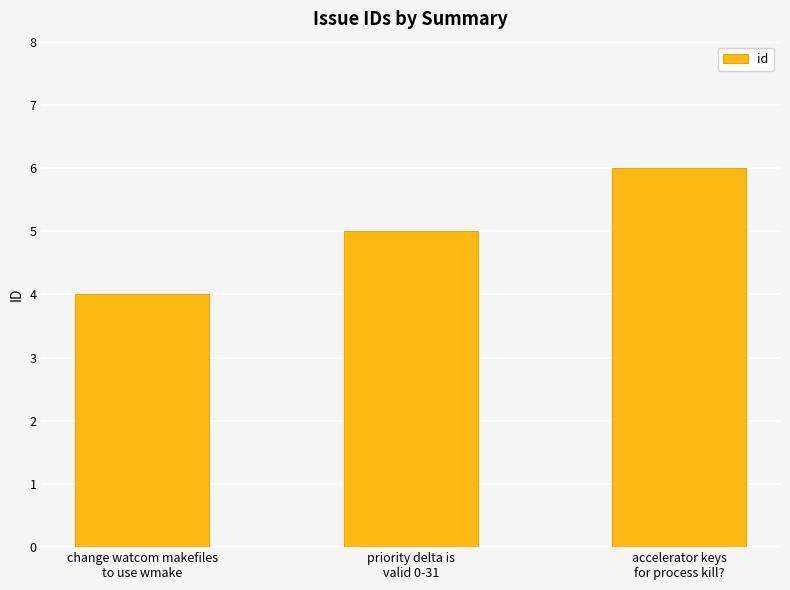

What is the change in value from change watcom makefiles
to use wmake to priority delta is
valid 0-31?

+1